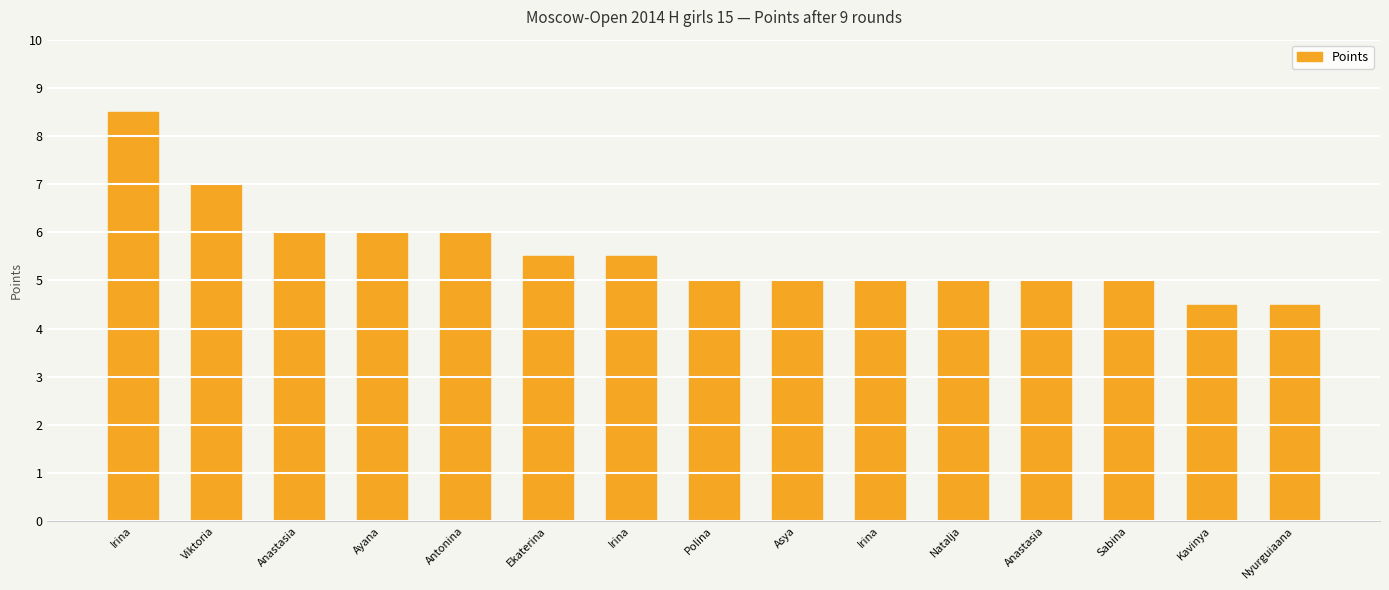

What is the sum of the values at Natalja and Antonina?

11.0